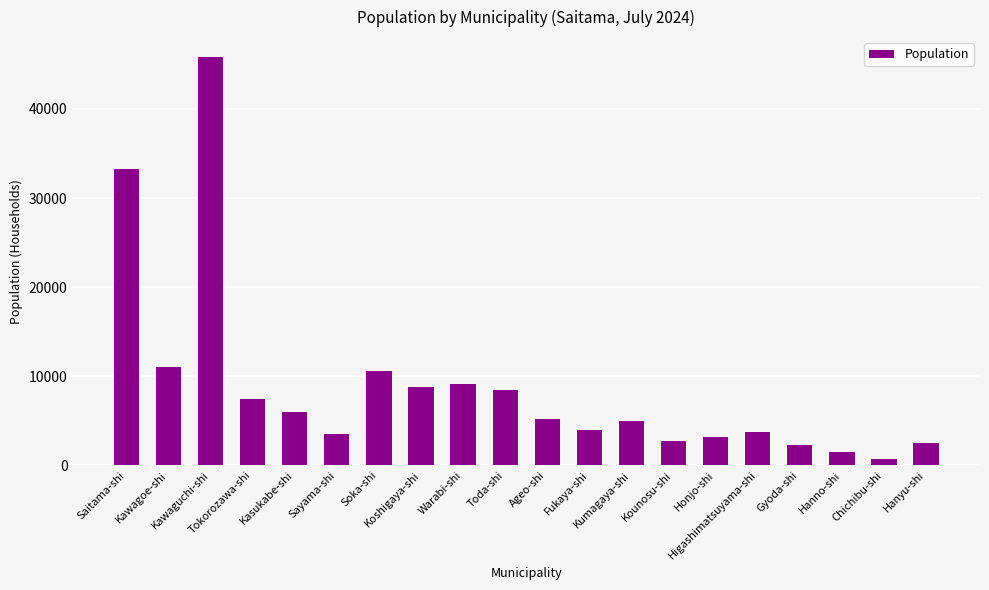

How many categories are shown in the chart?

20